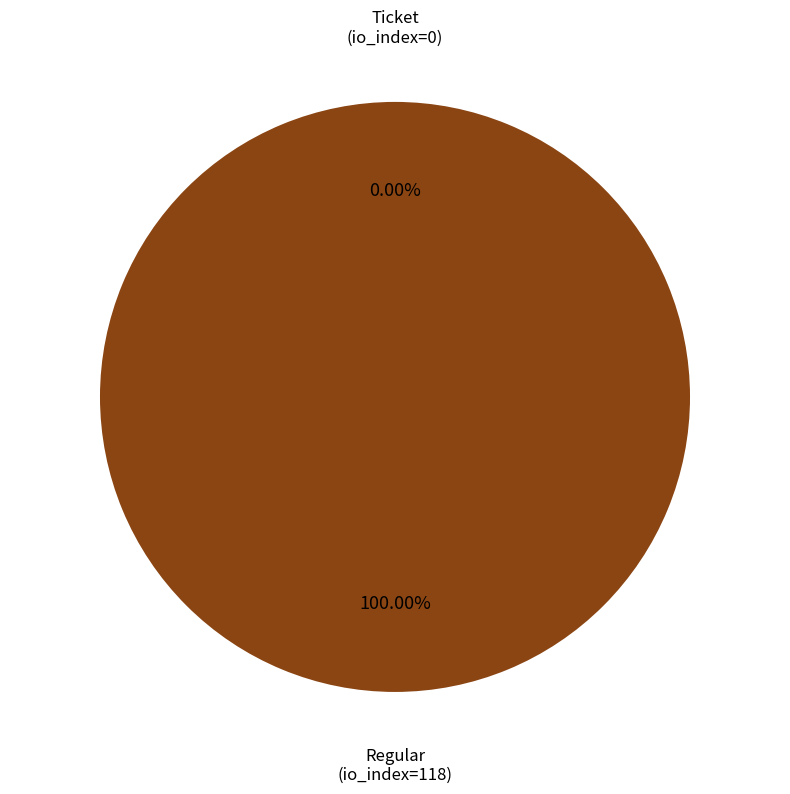

Rank the categories by value from lowest to highest.

Ticket (io_index=0), Regular (io_index=118)